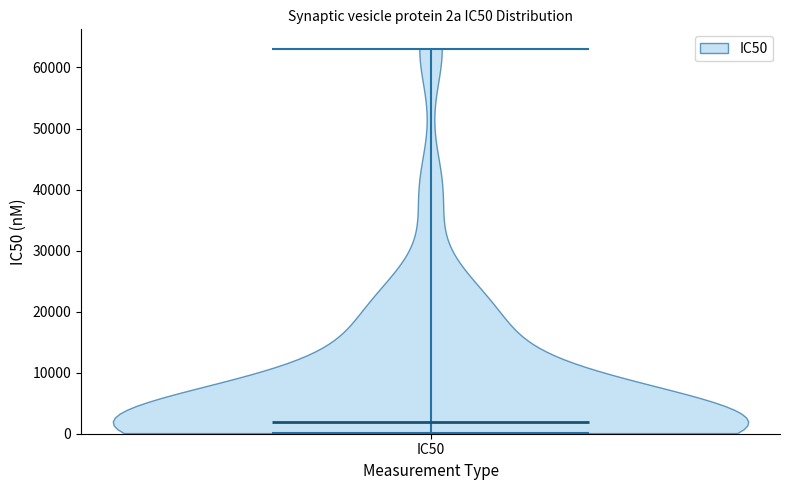

What is the lowest point the violin for IC50 reaches on the y-axis? The values are not printed on the chart, so give them approximately, as read against the axis.

0